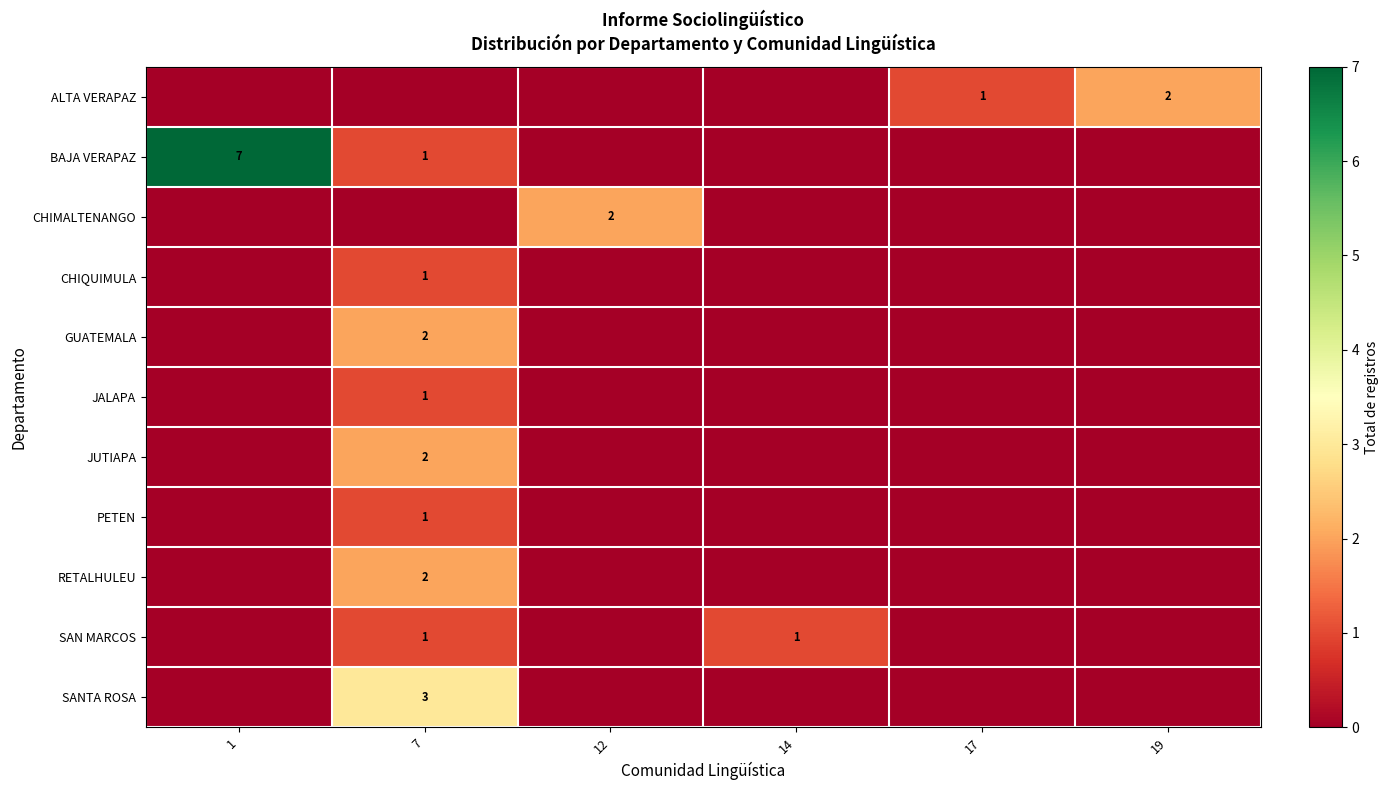

True or false: ALTA VERAPAZ has a value of 3 at 19.

False